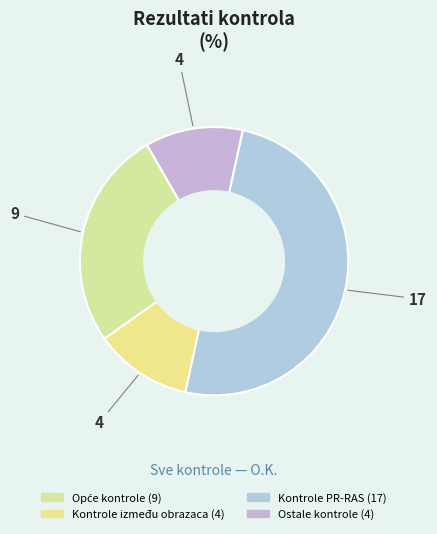

To the nearest percent, what is the average slice percentage?

25%